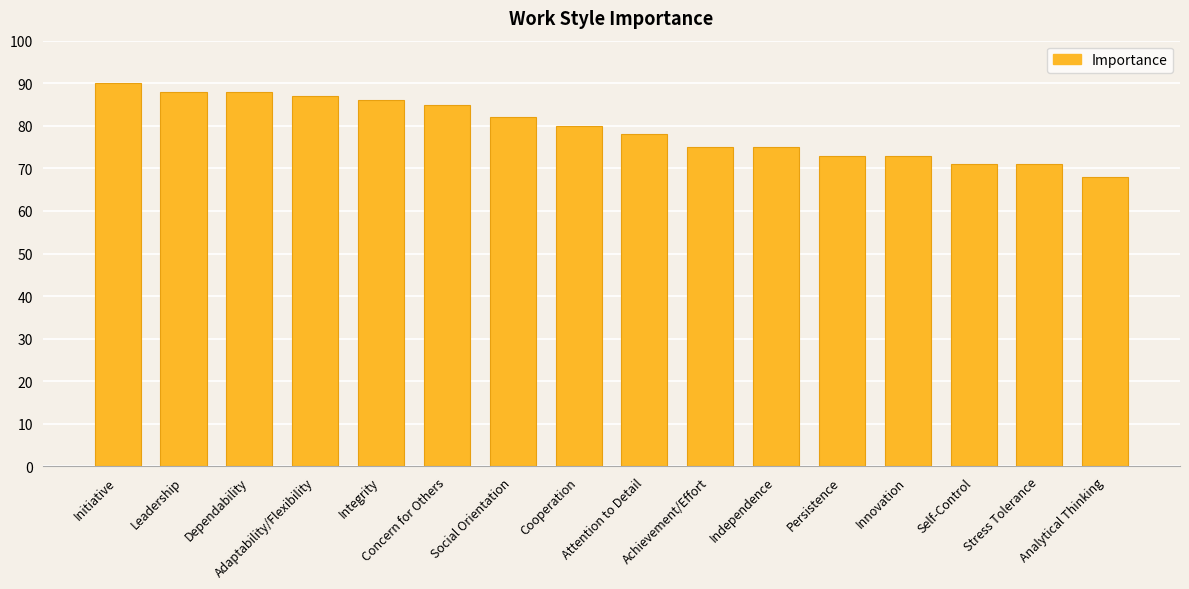

What is the label of the 15th bar from the right?

Leadership